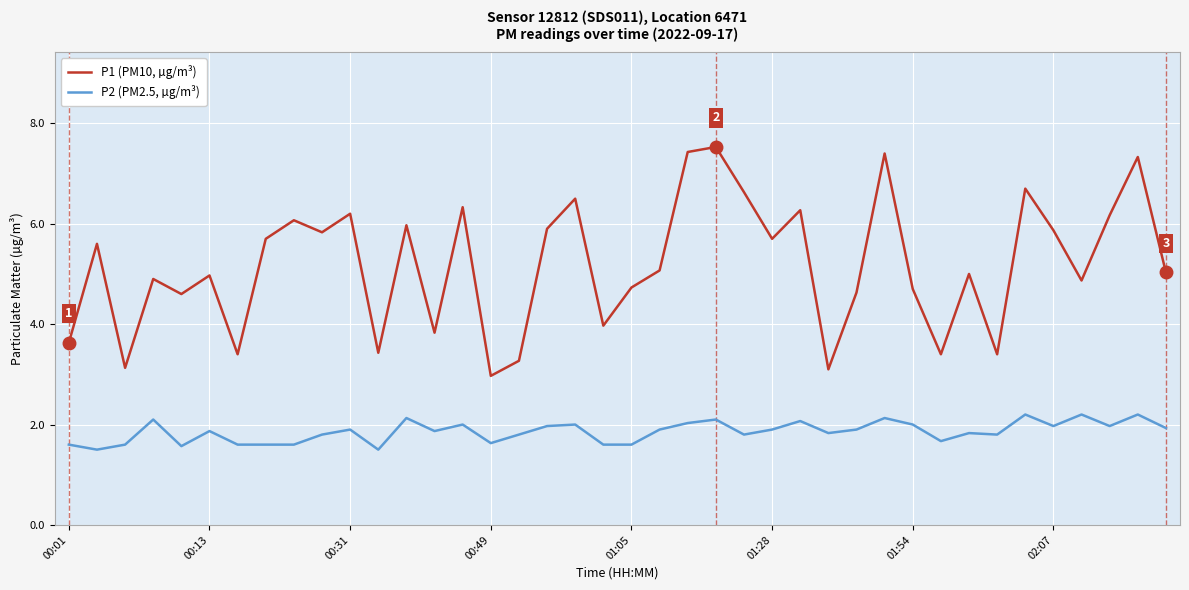

Reading right to left, what are all the values shown in this chart?

P1 (PM10, µg/m³): 5.0	7.3	6.2	4.9	5.9	6.7	3.4	5.0	3.4	4.7	7.4	4.6	3.1	6.3	5.7	6.6	7.5	7.4	5.1	4.7	4.0	6.5	5.9	3.3	3.0	6.3	3.8	6.0	3.4	6.2	5.8	6.1	5.7	3.4	5.0	4.6	4.9	3.1	5.6	3.6
P2 (PM2.5, µg/m³): 1.9	2.2	2.0	2.2	2.0	2.2	1.8	1.8	1.7	2.0	2.1	1.9	1.8	2.1	1.9	1.8	2.1	2.0	1.9	1.6	1.6	2.0	2.0	1.8	1.6	2.0	1.9	2.1	1.5	1.9	1.8	1.6	1.6	1.6	1.9	1.6	2.1	1.6	1.5	1.6